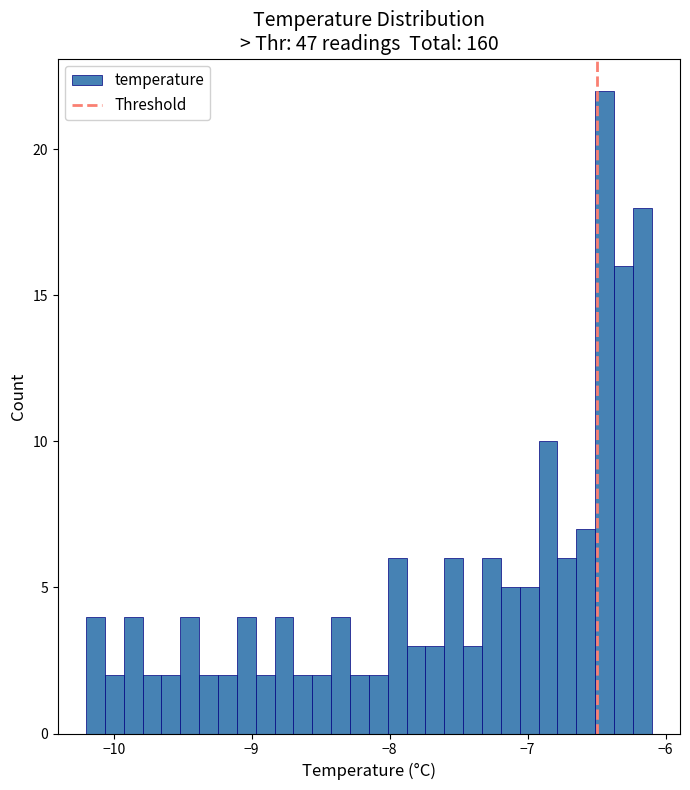

Around what value on the x-axis is the tallest bar? Give the approximate position of its centre, as read against the axis.

-6.4